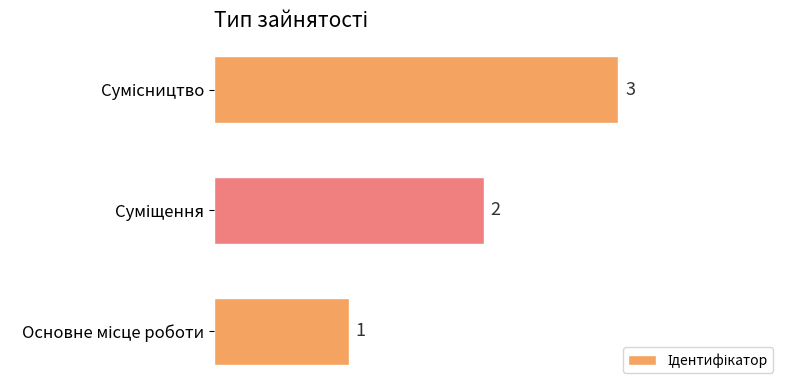

Count the values in the range 1 to 3.

3